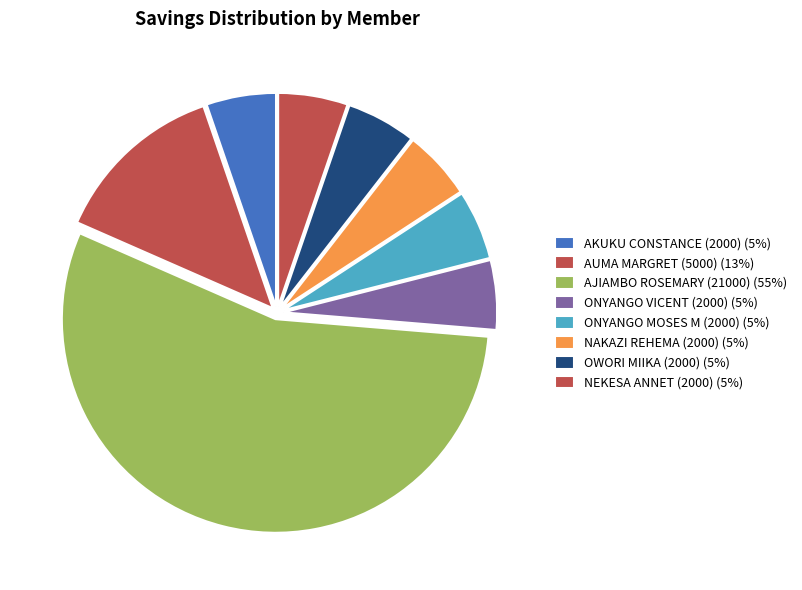

Count the number of slices in the pie.

8